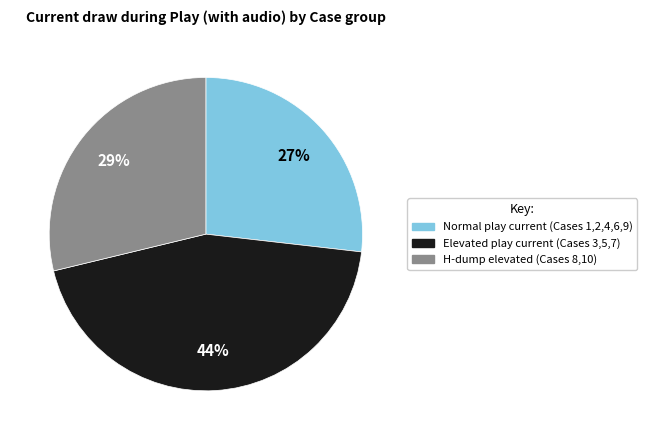

To the nearest percent, what is the average slice percentage?

33%